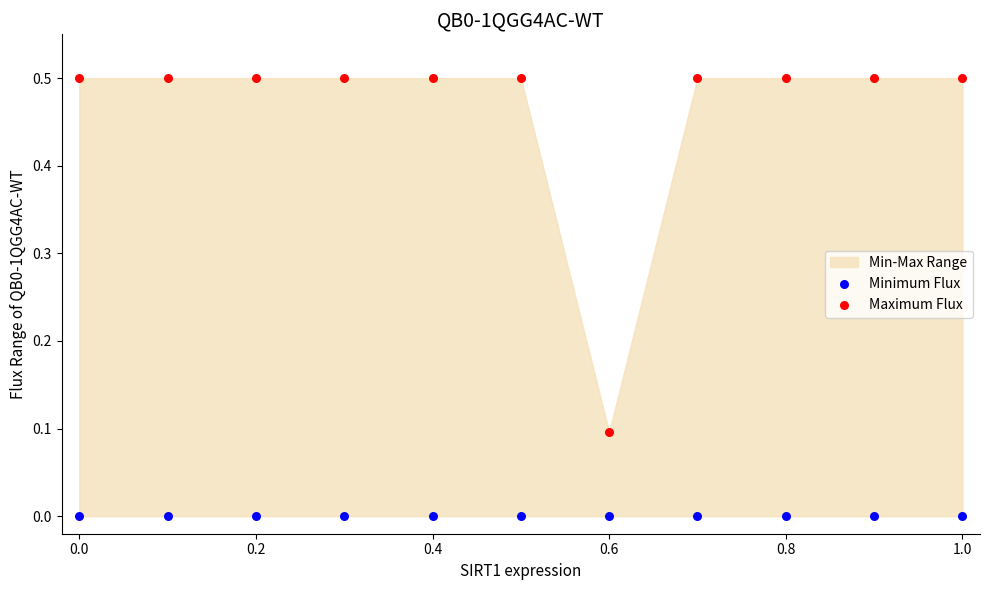

Which series contains the highest Y value?

Maximum Flux